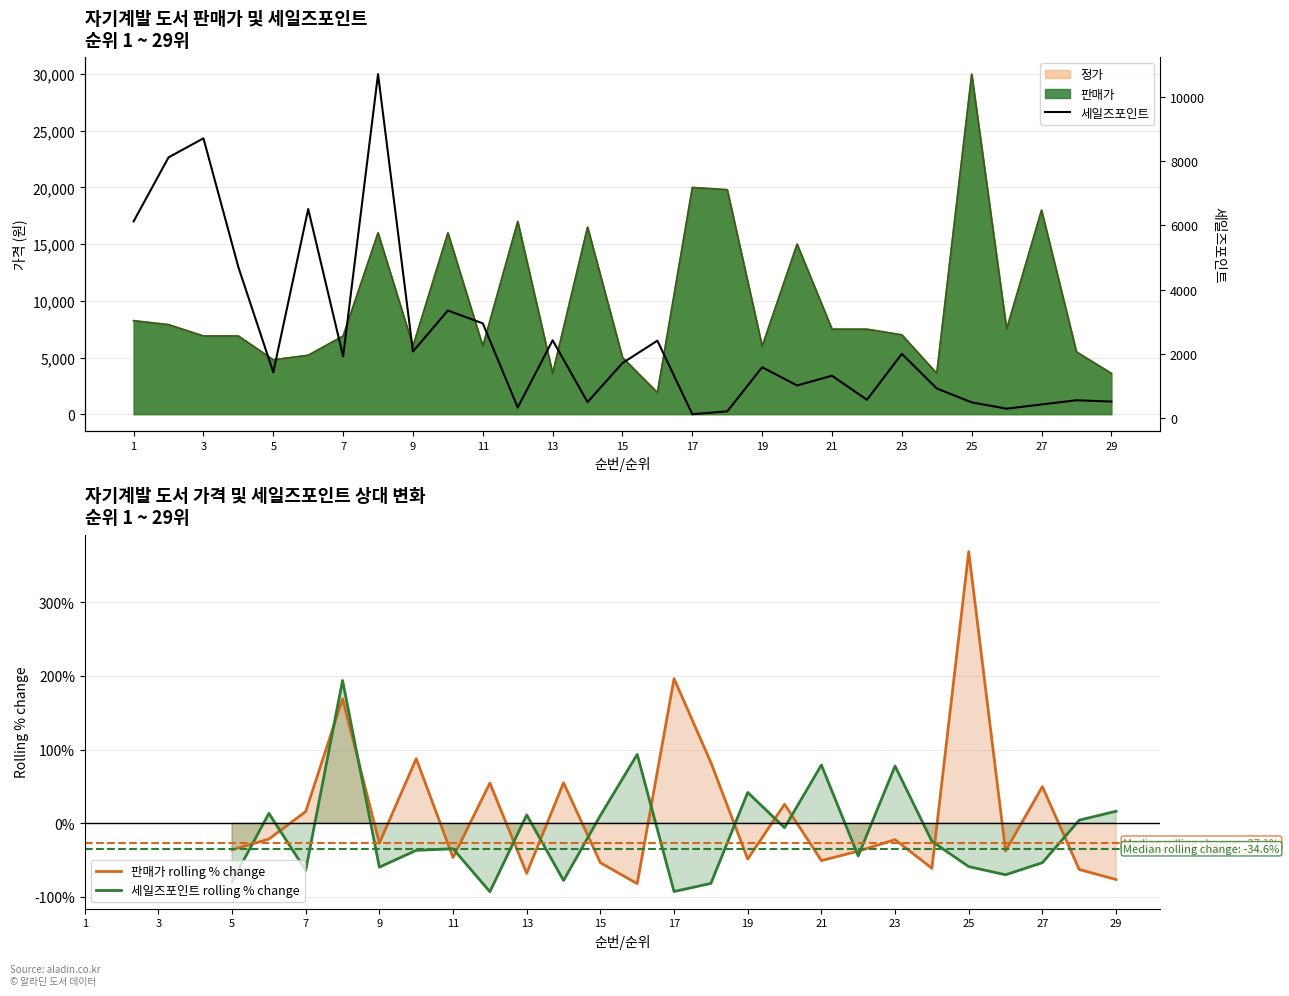

True or false: 정가 and 세일즈포인트 cross at least once.

True